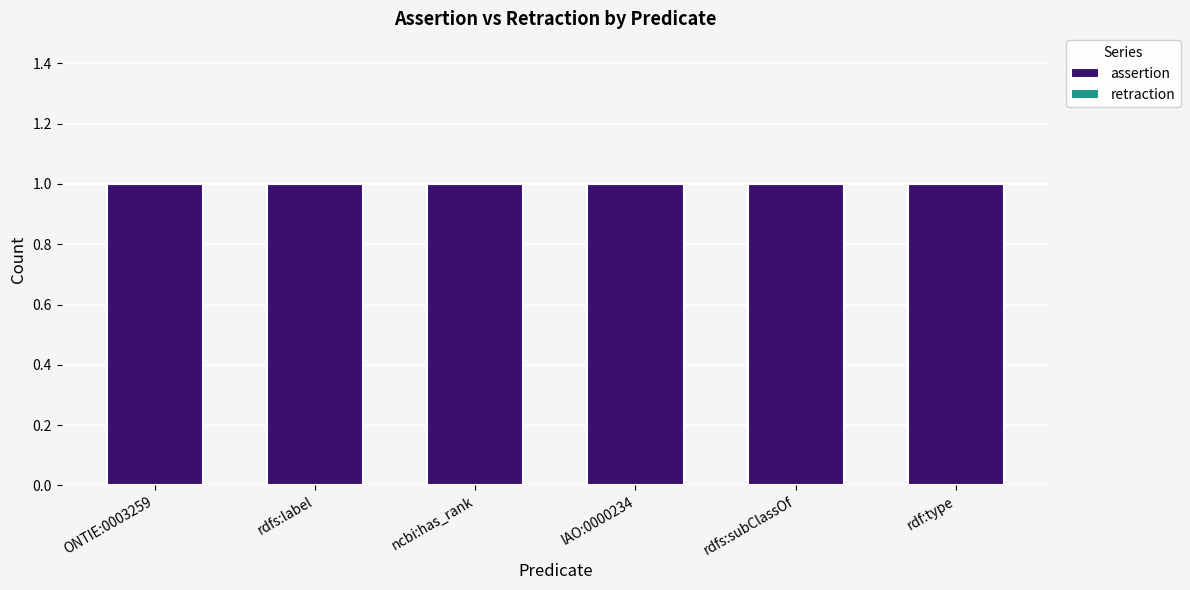

At which category does the chart reach its minimum across all series?

ONTIE:0003259